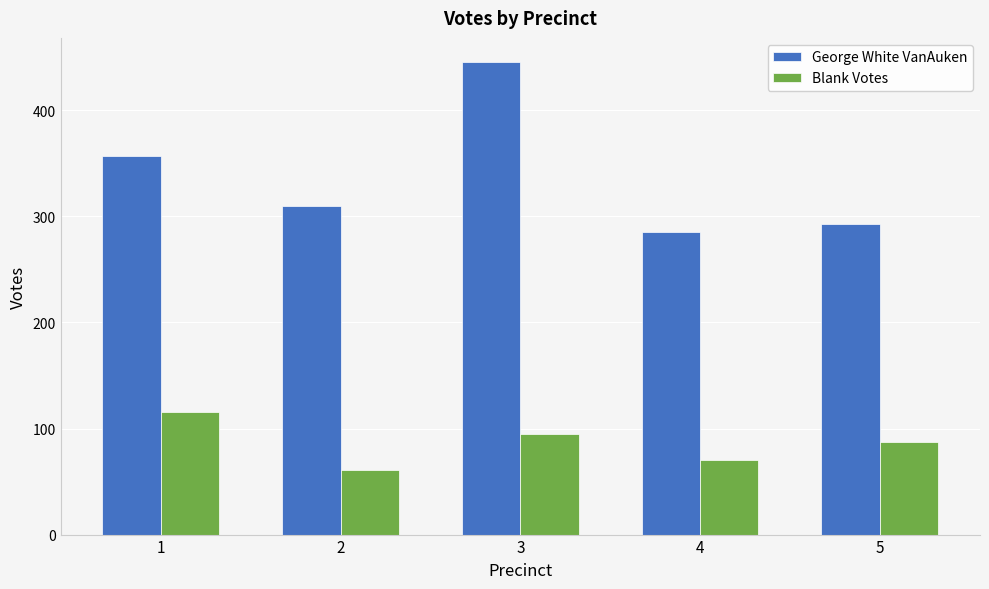

Are the bars grouped side by side (vs. stacked)?

Yes